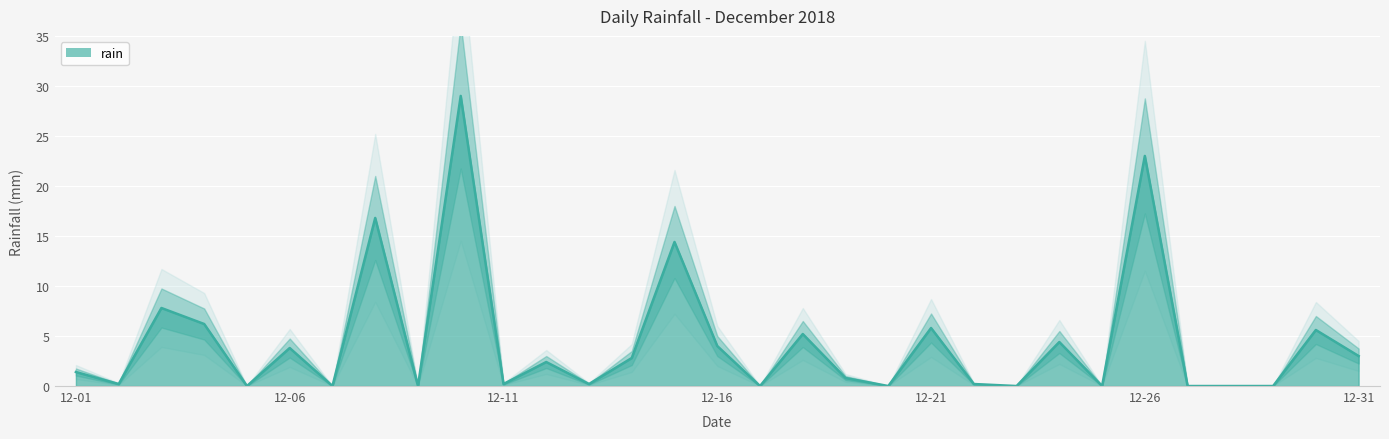

At which category does the chart reach its peak across all series?

2018-12-10